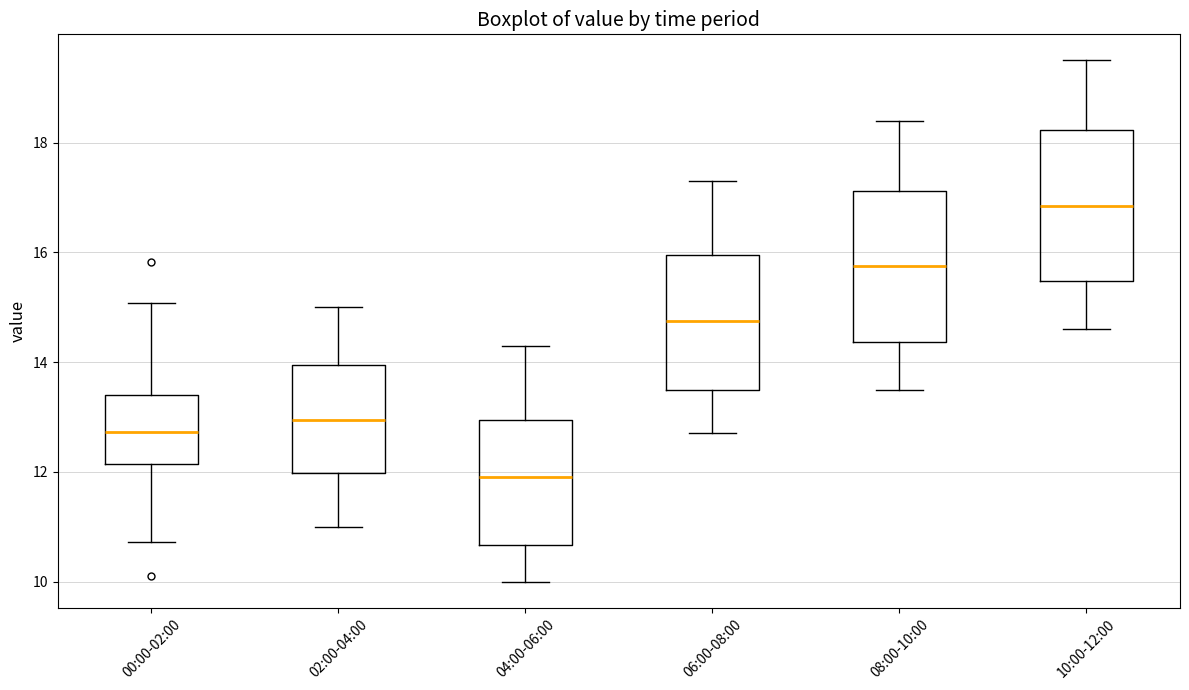

Reading left to right, read every box against the y-axis: the position of its median line, the range the box covers, and the ends of its whiskers. The values are not printed on the chart, so give them approximately, as read against the axis.

00:00-02:00: median 12.8, box 12.2 to 13.4, whiskers 10.8 to 15.0
02:00-04:00: median 13.0, box 12.0 to 14.0, whiskers 11.0 to 15.0
04:00-06:00: median 12.0, box 10.6 to 13.0, whiskers 10.0 to 14.4
06:00-08:00: median 14.8, box 13.6 to 16.0, whiskers 12.8 to 17.4
08:00-10:00: median 15.8, box 14.4 to 17.2, whiskers 13.6 to 18.4
10:00-12:00: median 16.8, box 15.4 to 18.2, whiskers 14.6 to 19.6